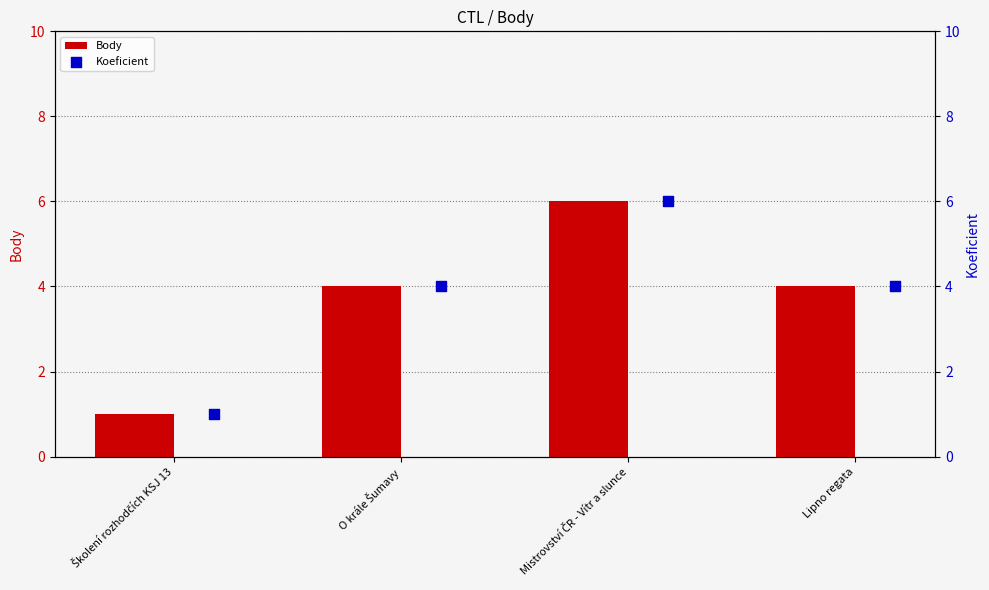

What is the highest value of the Body series?

6